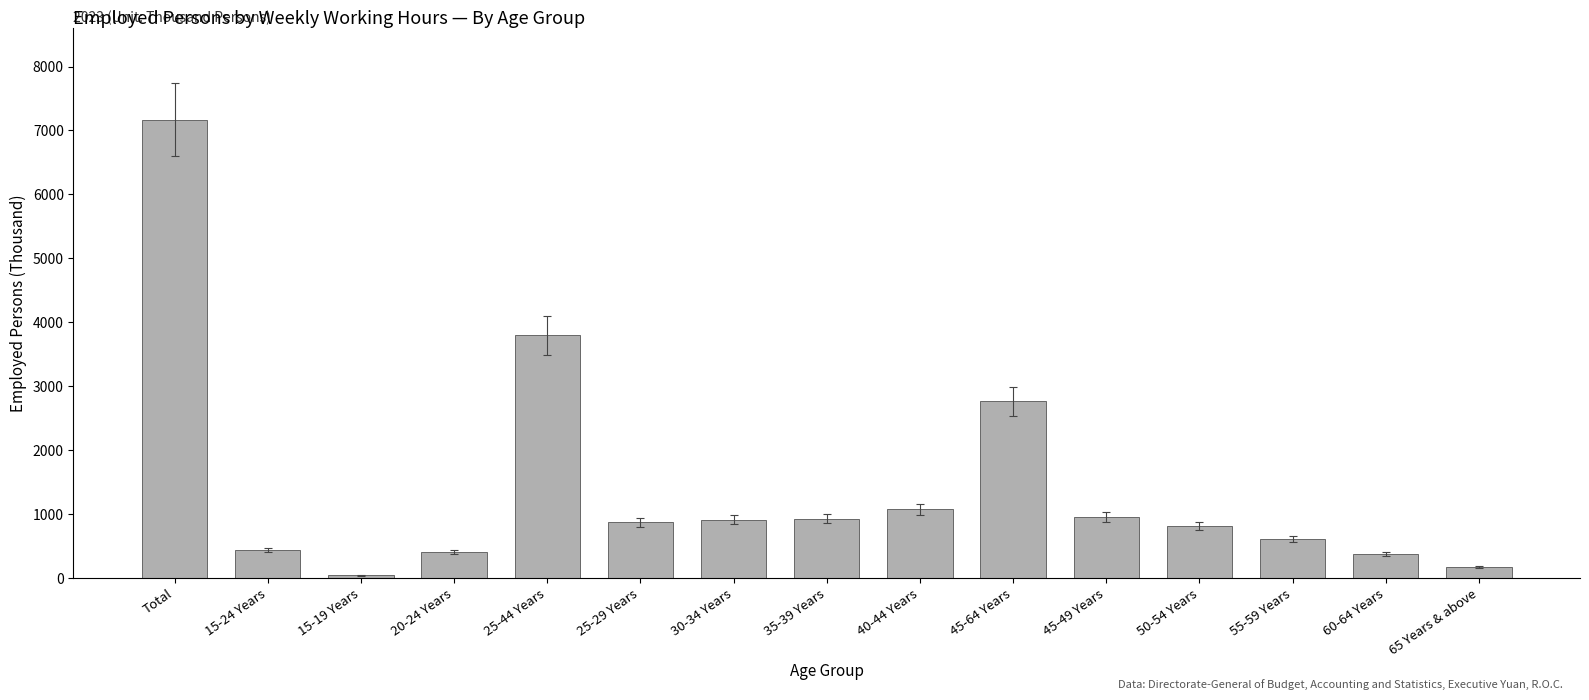

Are the bars grouped side by side (vs. stacked)?

No